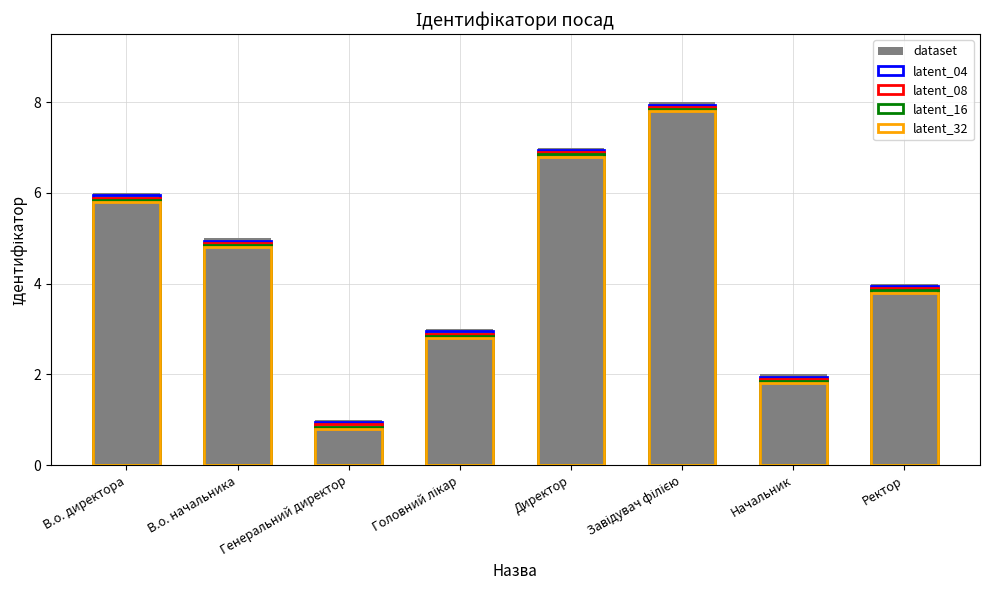

How many groups of bars are there?

8